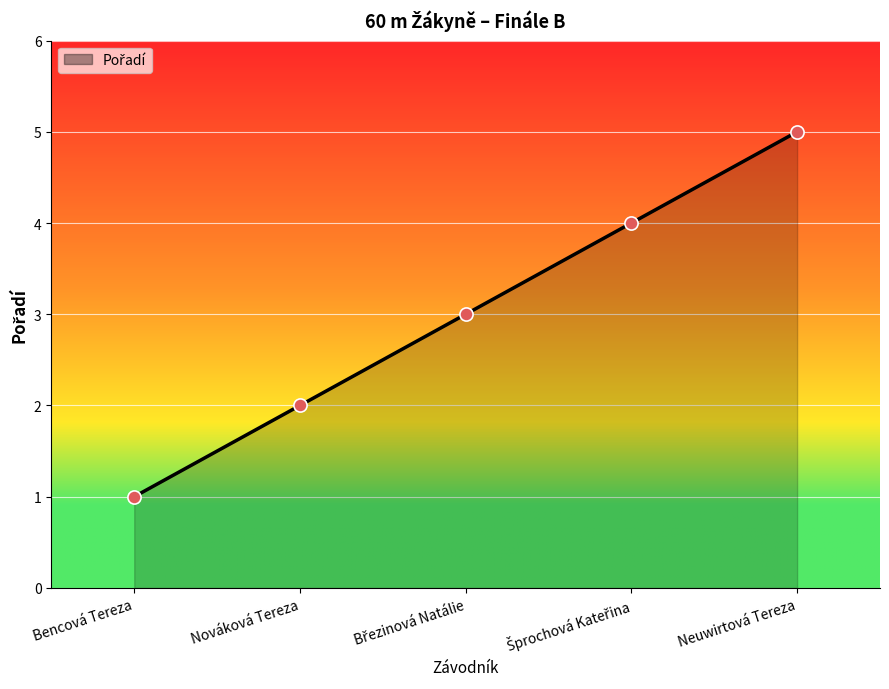

What is the ratio of the value at Nováková Tereza to the value at Bencová Tereza?

2.0